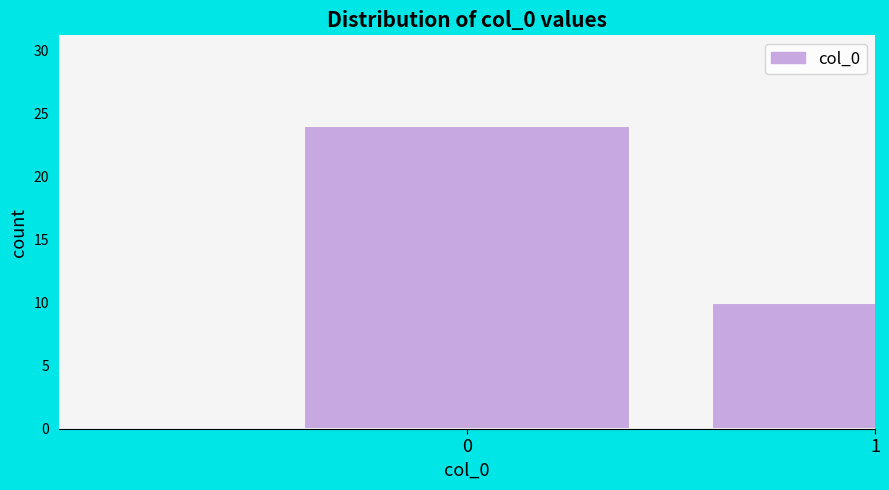

Reading left to right, list all the values displayed in this chart.

24	10